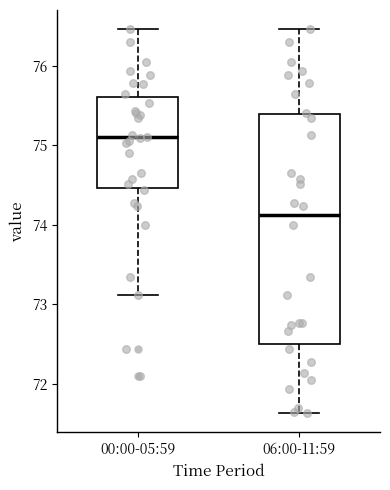

Comparing the boxes themselves (not the whiskers), which one is the tallest?

06:00-11:59